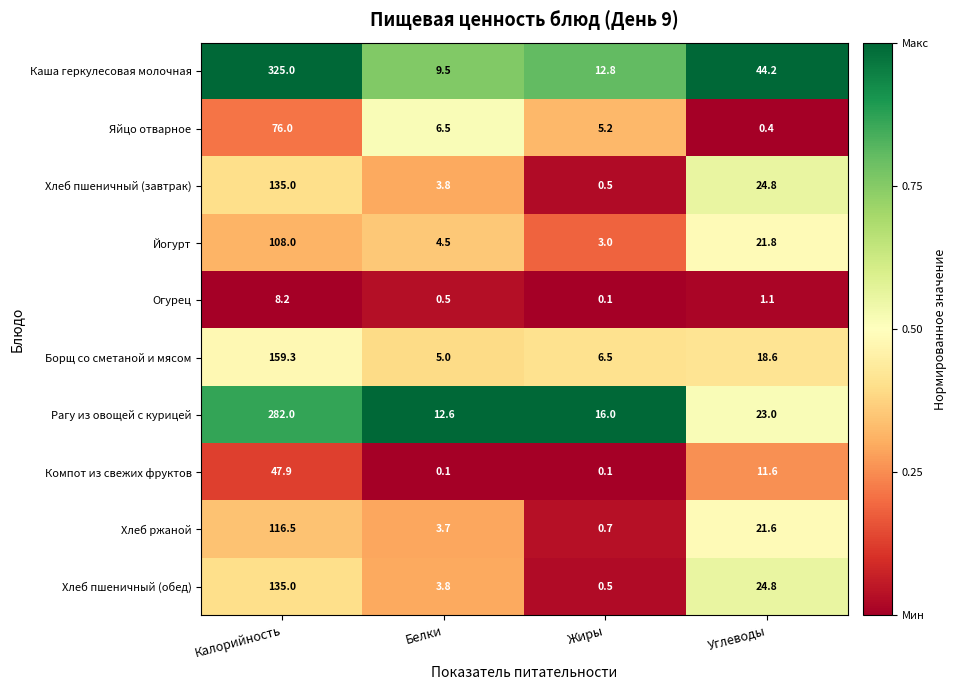

Which series has the largest range (max minus min)?

Каша геркулесовая молочная